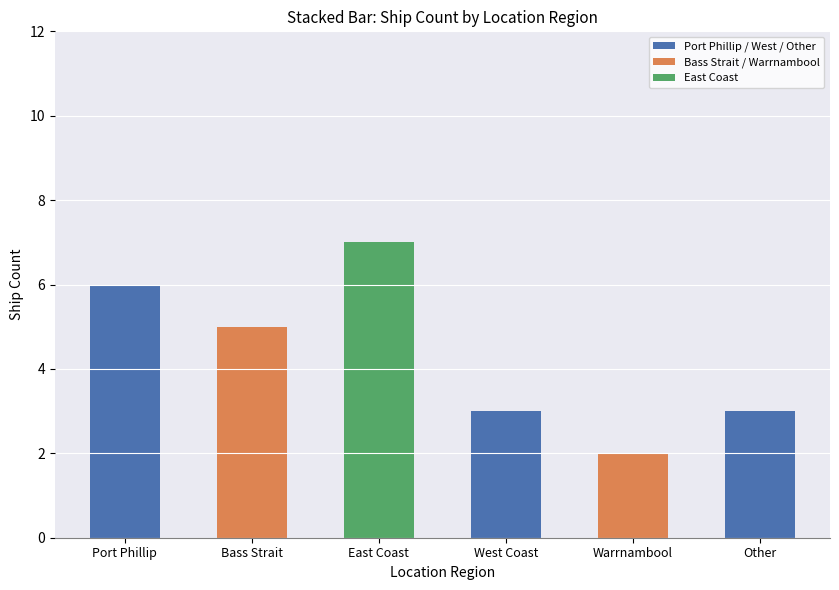

What are all the series names shown in the legend?

Port Phillip / West / Other, Bass Strait / Warrnambool, East Coast